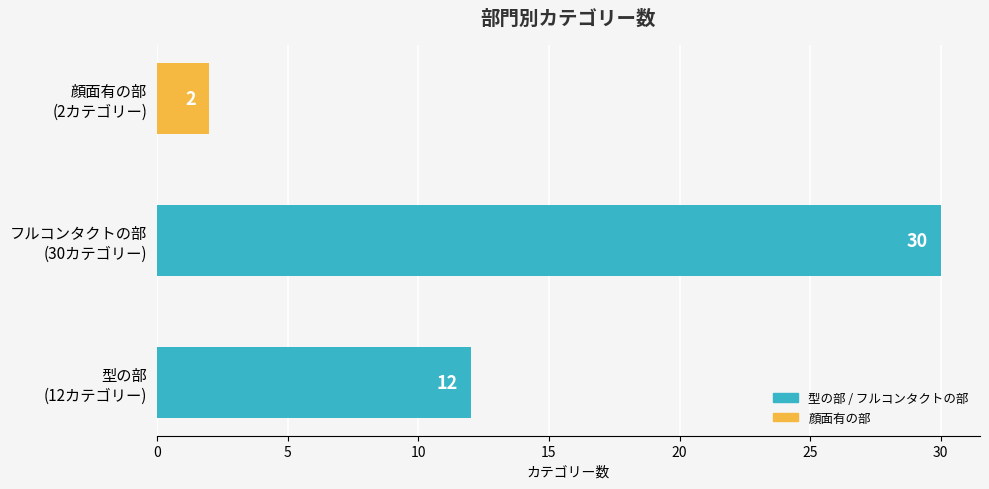

What is the difference between the maximum and minimum values?

28